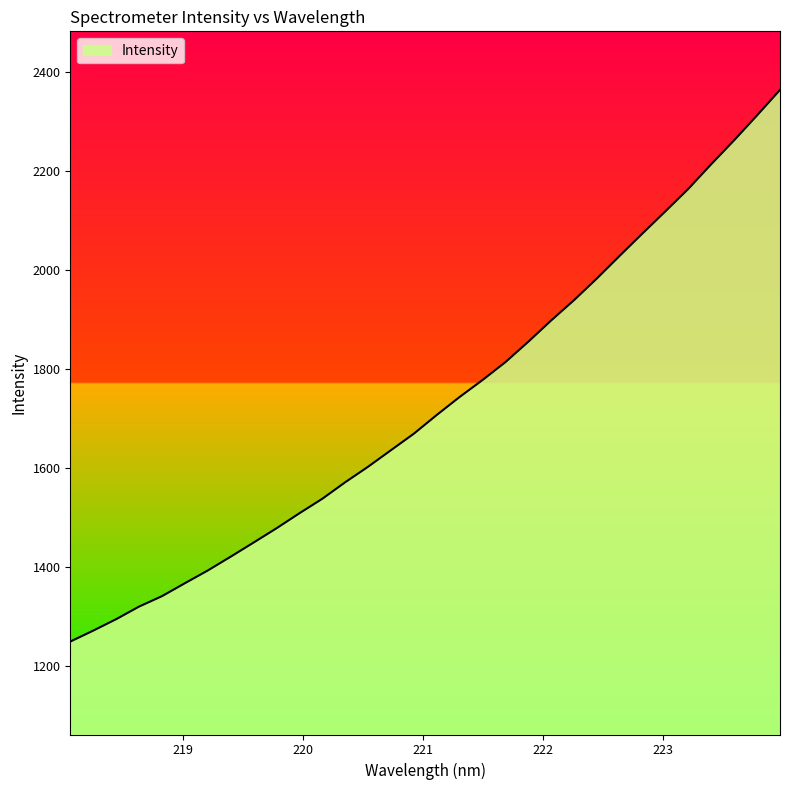

What is the maximum value shown in the chart?

2362.9